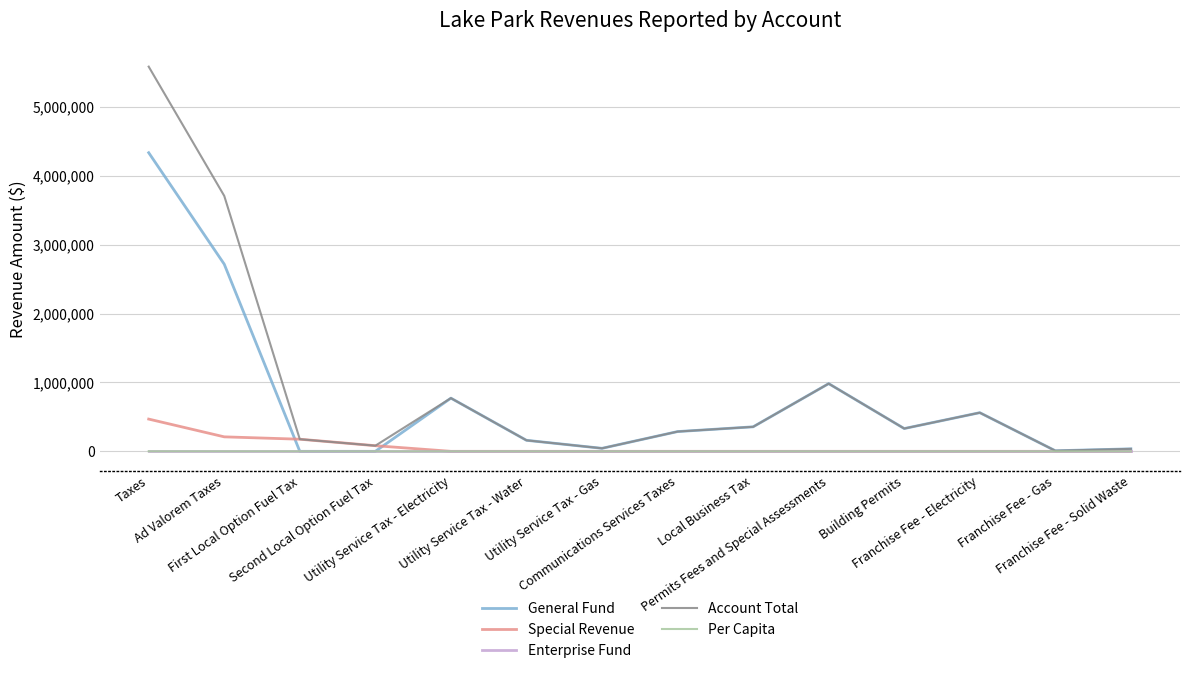

What is the maximum value shown in the chart?

5582433.0